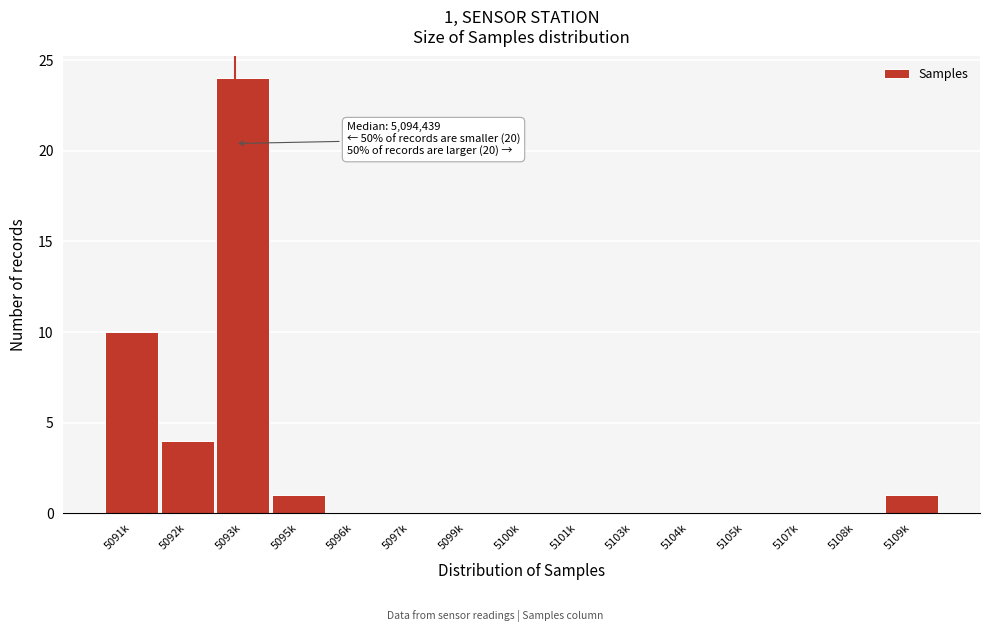

Reading right to left, transcribe all the data shown in this chart.

5109k=1	5108k=0	5107k=0	5105k=0	5104k=0	5103k=0	5101k=0	5100k=0	5099k=0	5097k=0	5096k=0	5095k=1	5093k=24	5092k=4	5091k=10